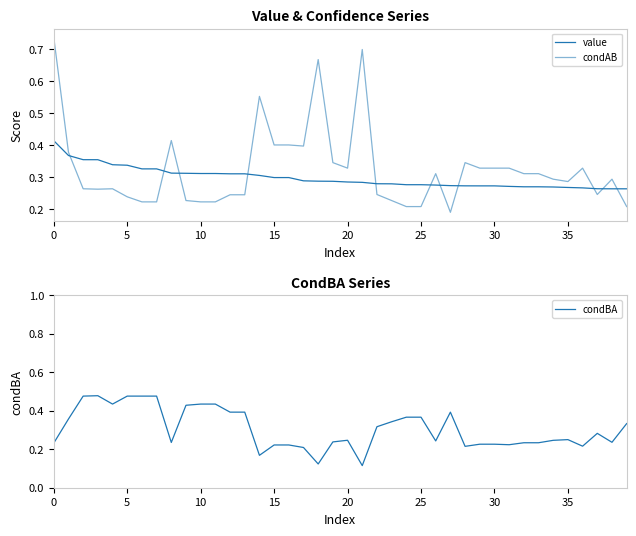

What is the minimum value for value?

0.3